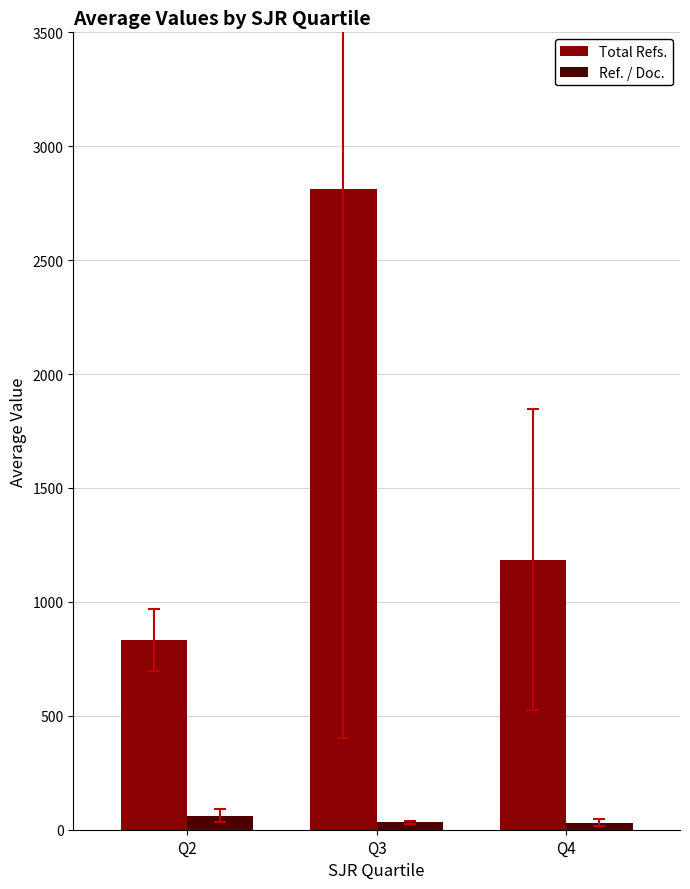

At which label is Total Refs. closest to 1823?

Q4